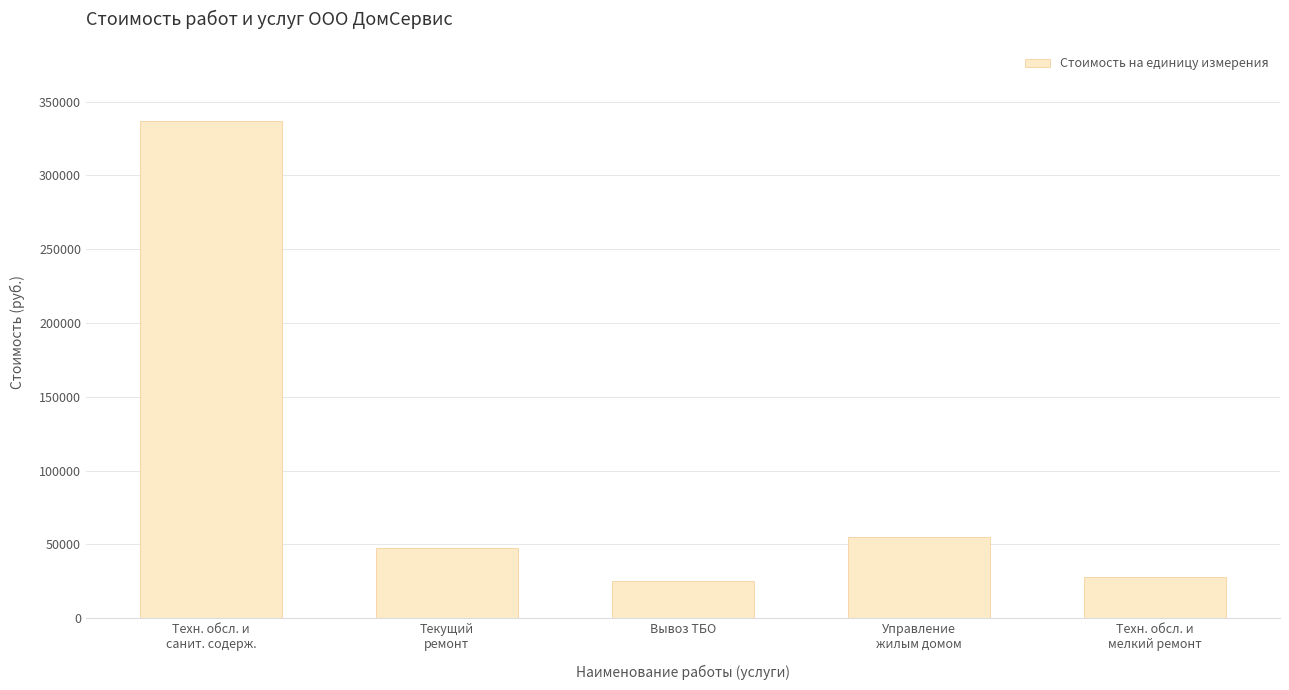

What is the label of the 5th bar from the right?

Техн. обсл. и
санит. содерж.